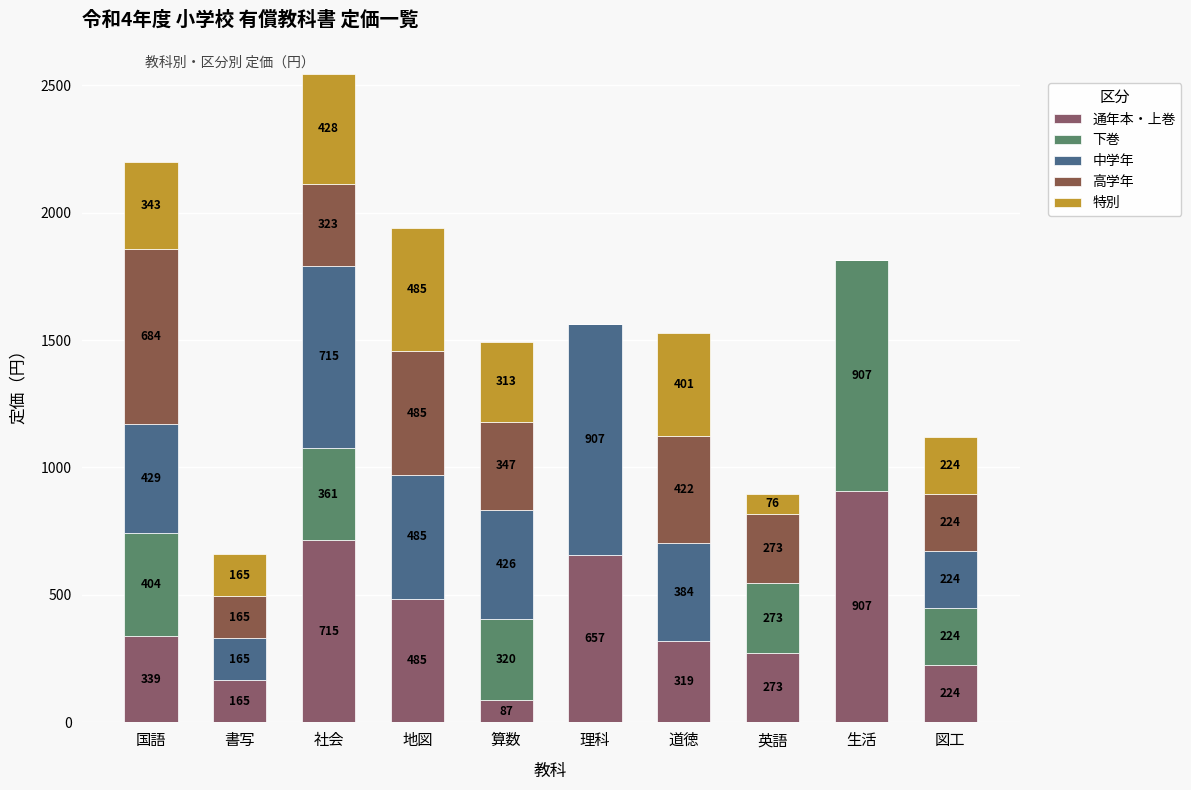

Which series has the largest range (max minus min)?

下巻